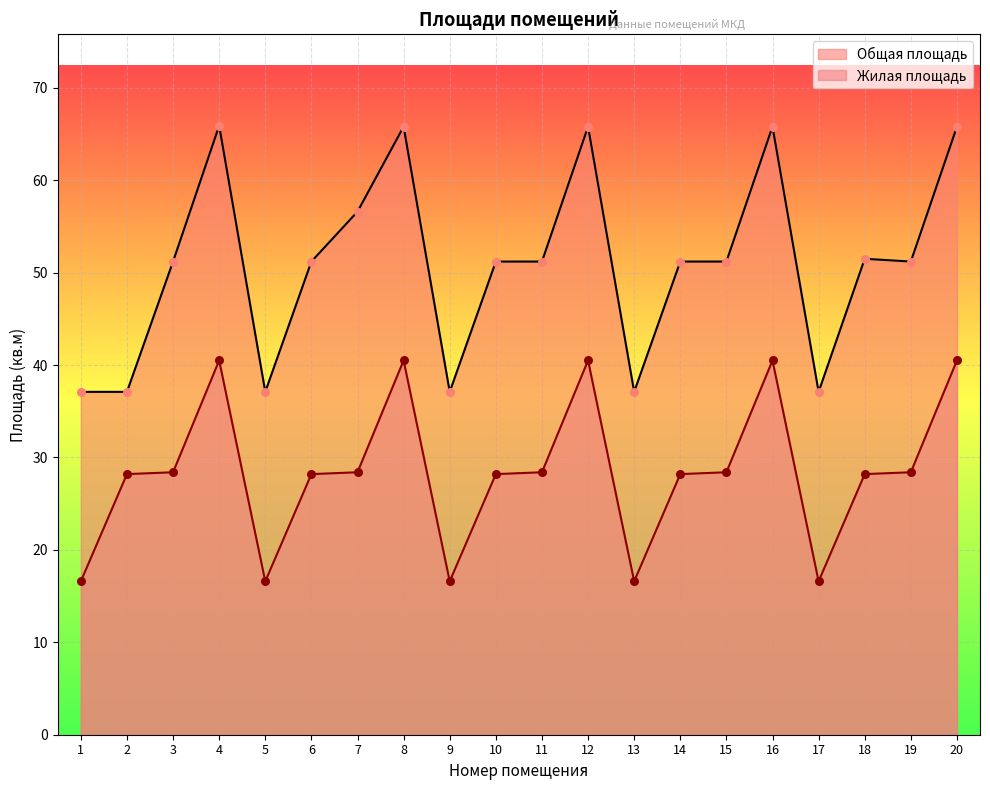

Which series reaches the maximum Y coordinate?

Общая площадь